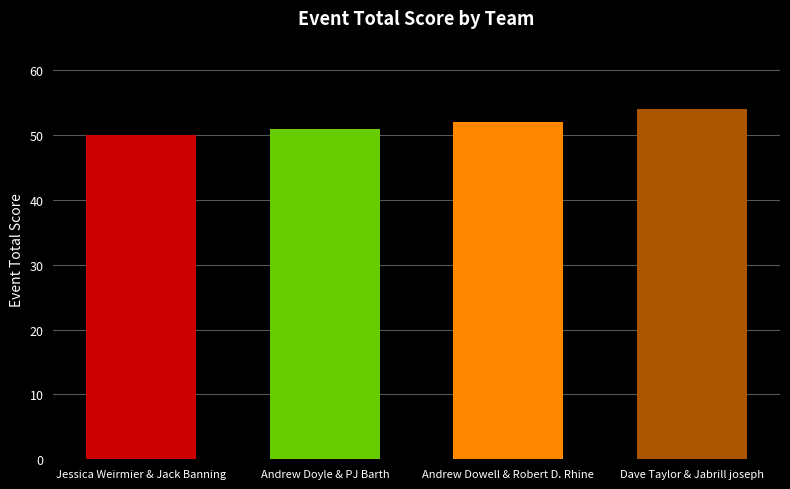

How many values are below 52?

2